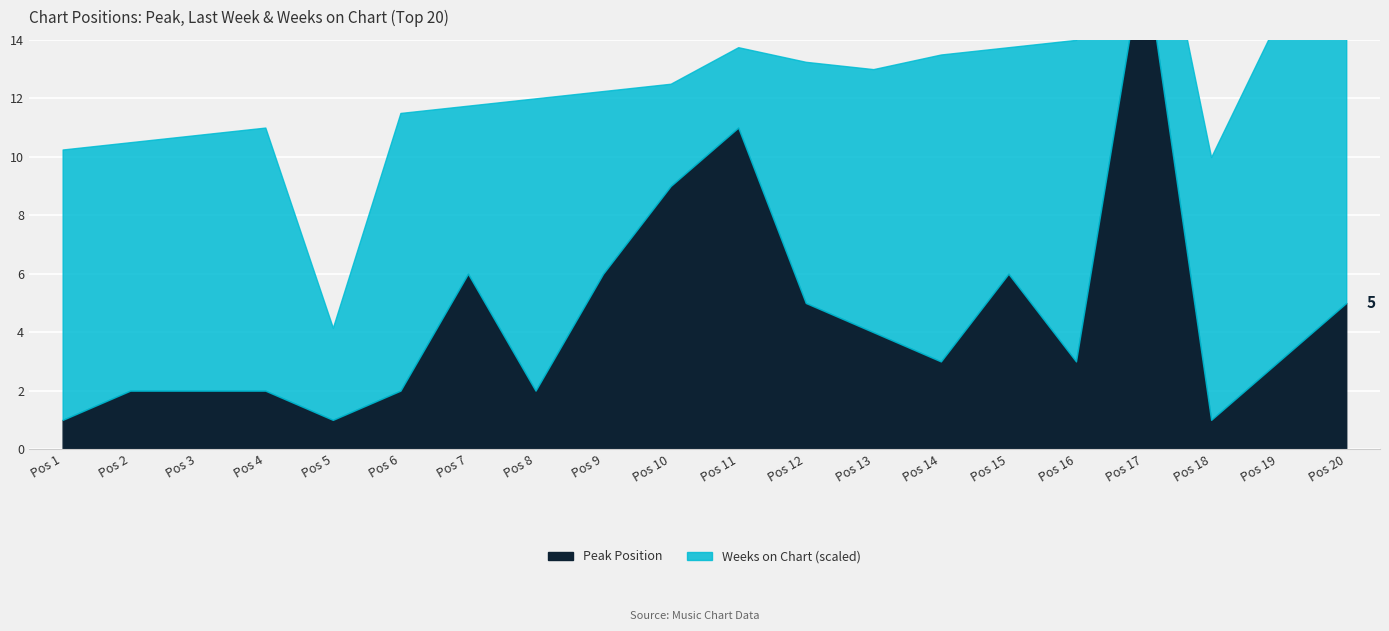

In Peak Position, how many points are lower than both neighbors (excluding endpoints)?

5